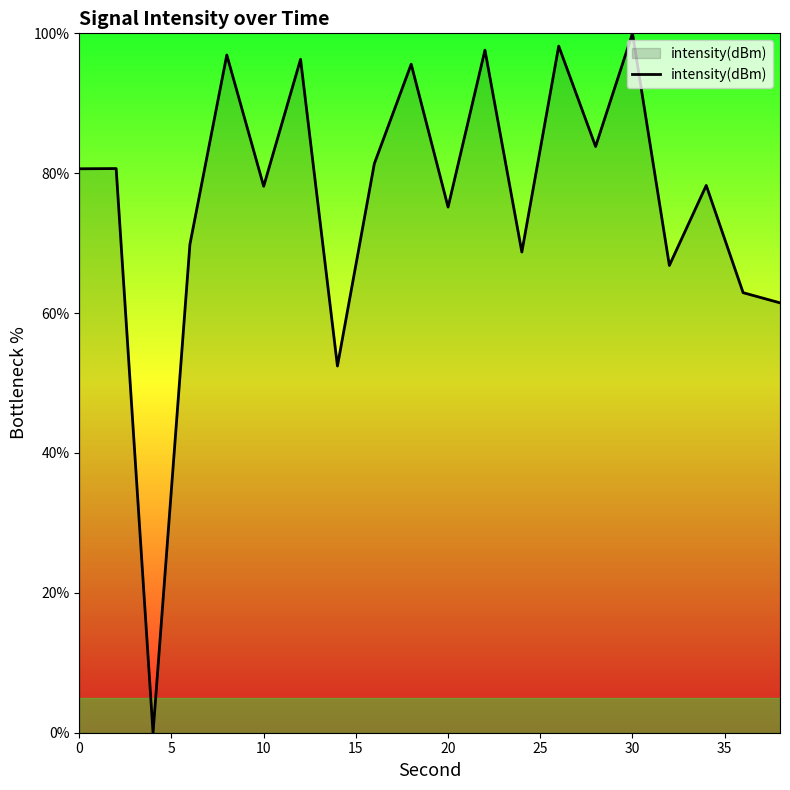

What is the maximum value shown in the chart?

100.0